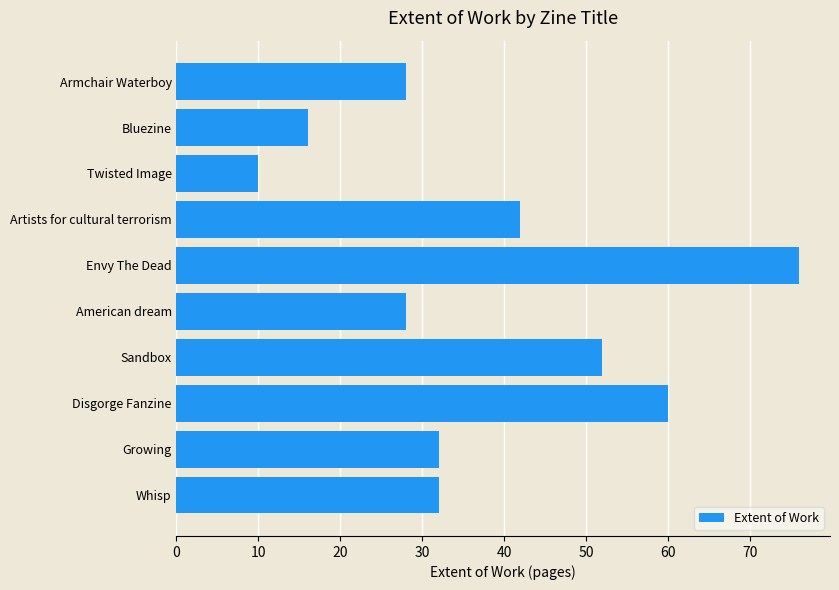

The value at American dream is 28. True or false?

True